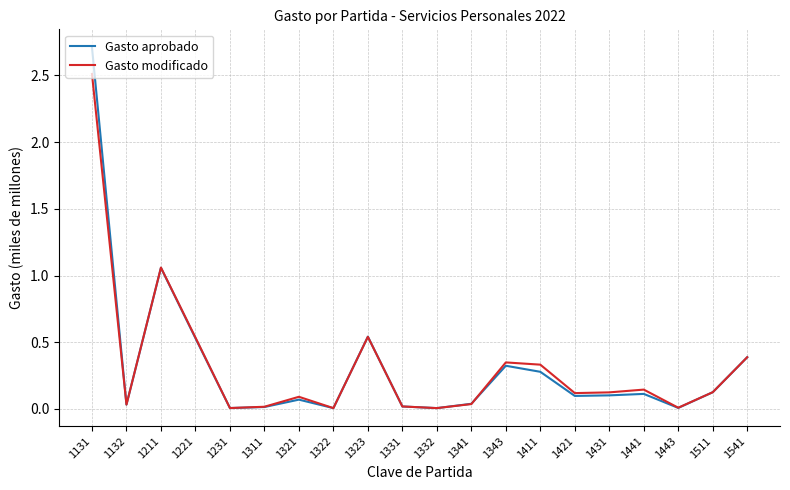

How many interior local valleys does the Gasto aprobado series have?

6